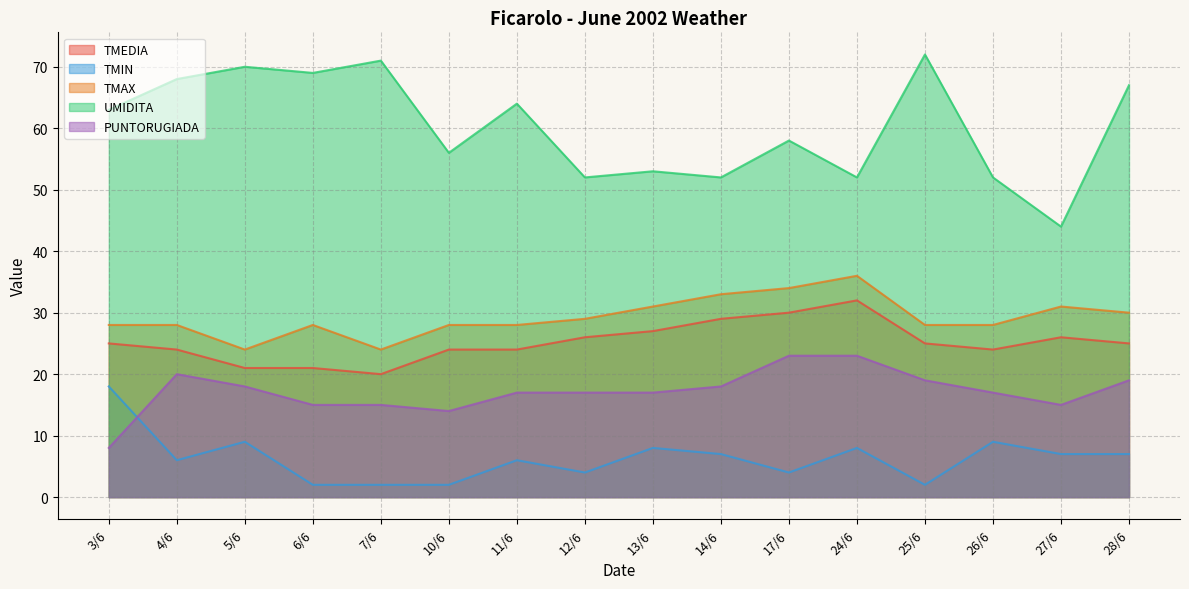

Between 5/6 and 17/6, which series saw the biggest shift?

UMIDITA